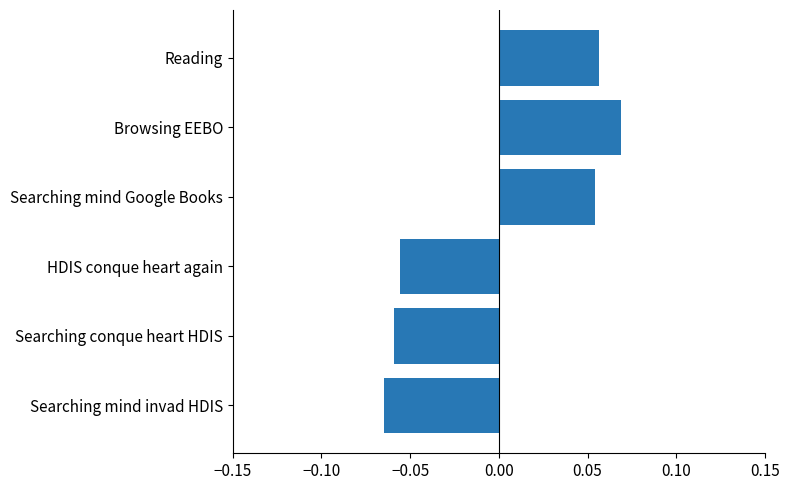

At which category does the chart reach its peak across all series?

Browsing EEBO